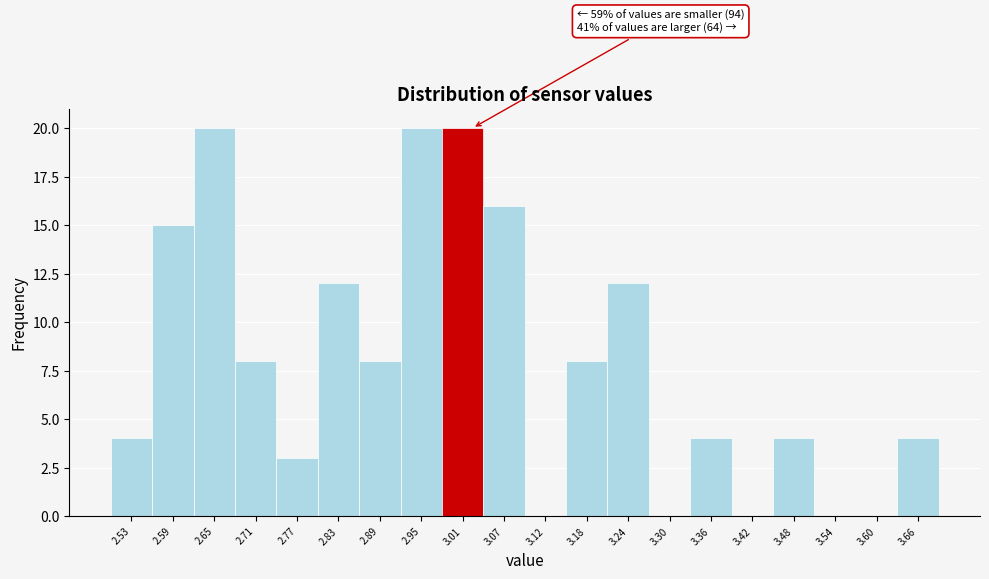

Reading left to right, extract all data points from this chart.

2.53=4	2.59=15	2.65=20	2.71=8	2.77=3	2.83=12	2.89=8	2.95=20	3.01=20	3.07=16	3.12=0	3.18=8	3.24=12	3.30=0	3.36=4	3.42=0	3.48=4	3.54=0	3.60=0	3.66=4